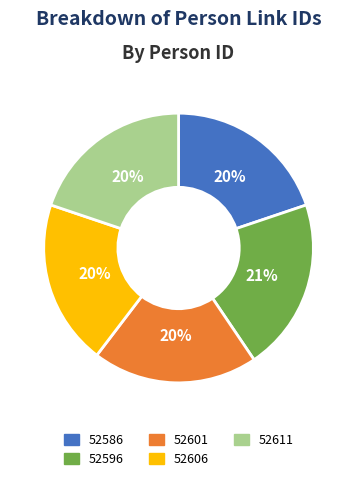

Is there any slice that represents more than half of the pie?

No